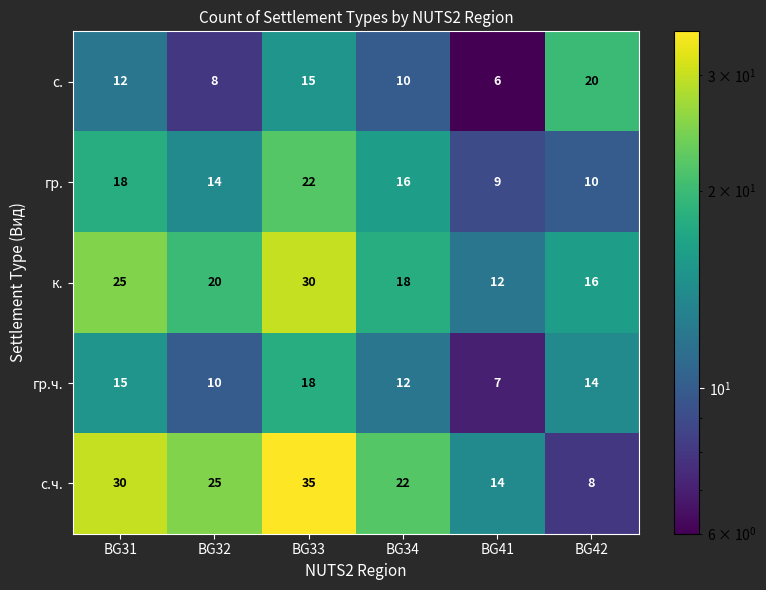

Read the с.ч. value at BG32.

25